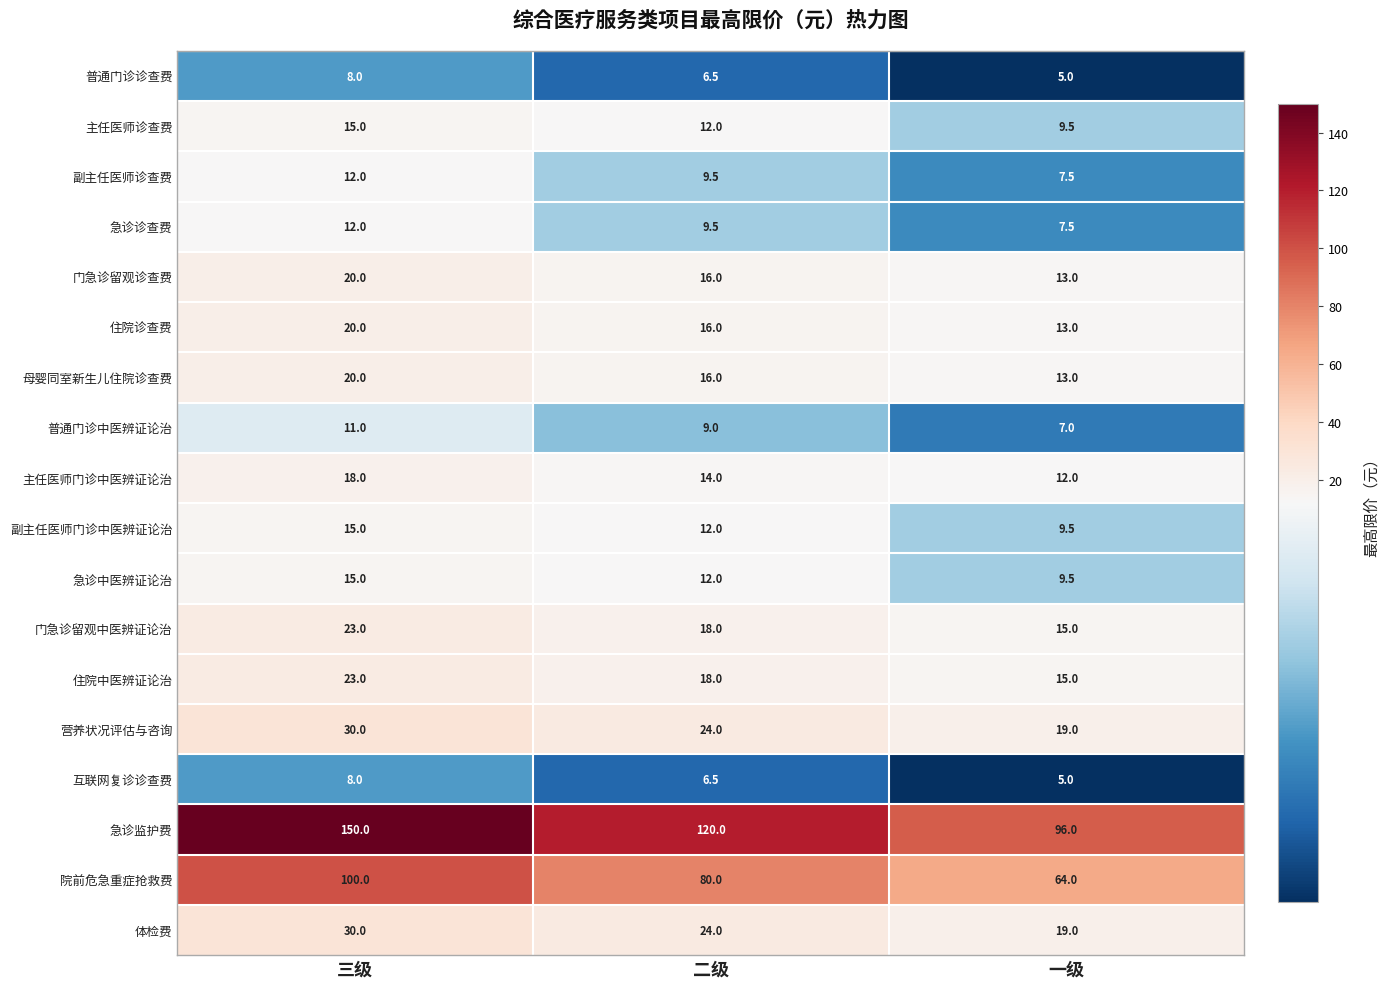

What is the spread (max minus min) of values at 一级?

91.0